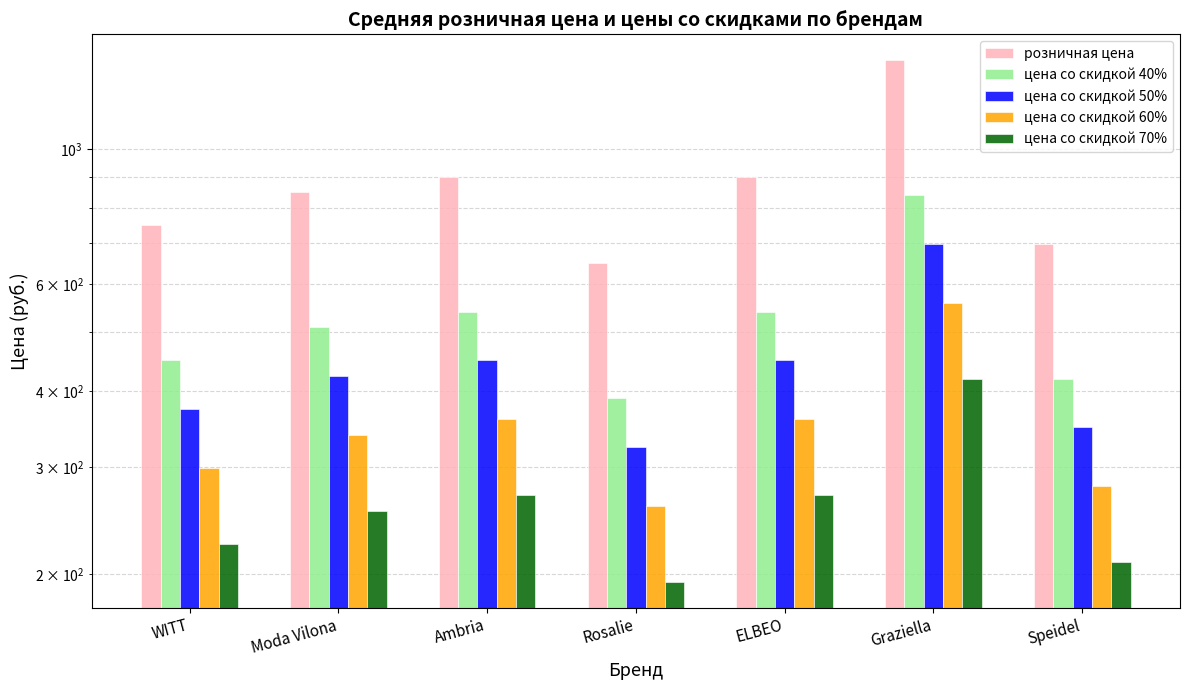

What is the label of the 1st bar from the right?

Speidel